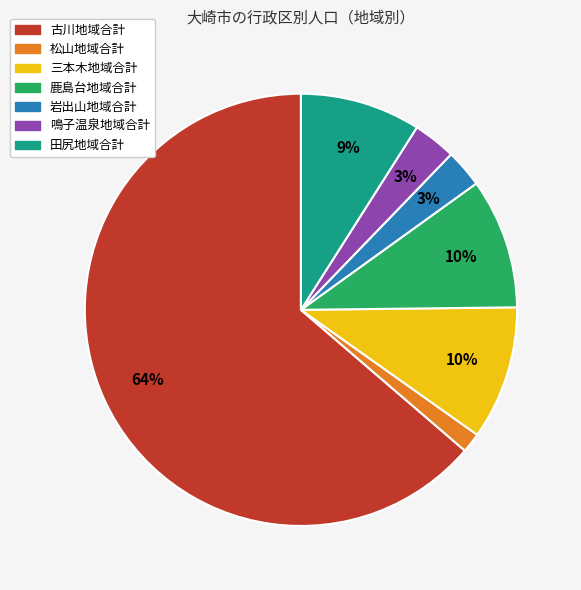

How many slices are in this pie chart?

7